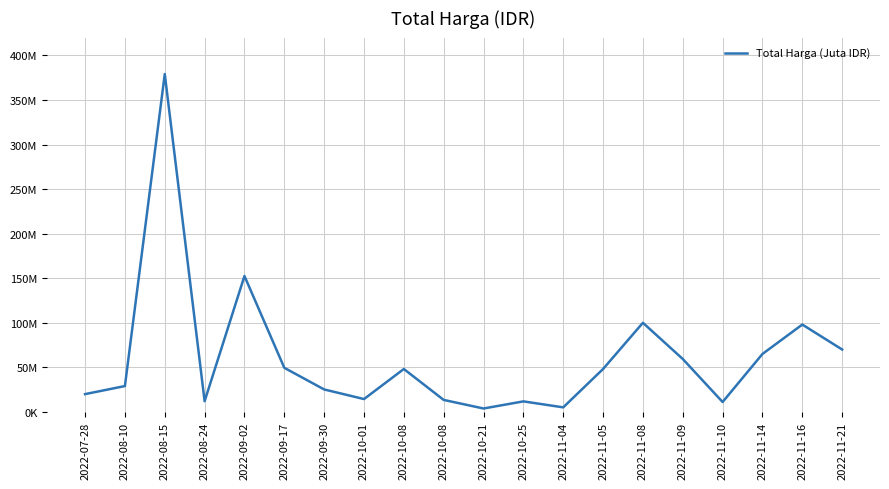

Reading left to right, what are all the values shown in this chart?

19950000	29000000	379075000	12000000	152477000	49478000	25200000	14400000	48140000	13442000	3825000	11800000	5093000	48140000	100000000	59375000	11100000	65000000	98000000	70000000